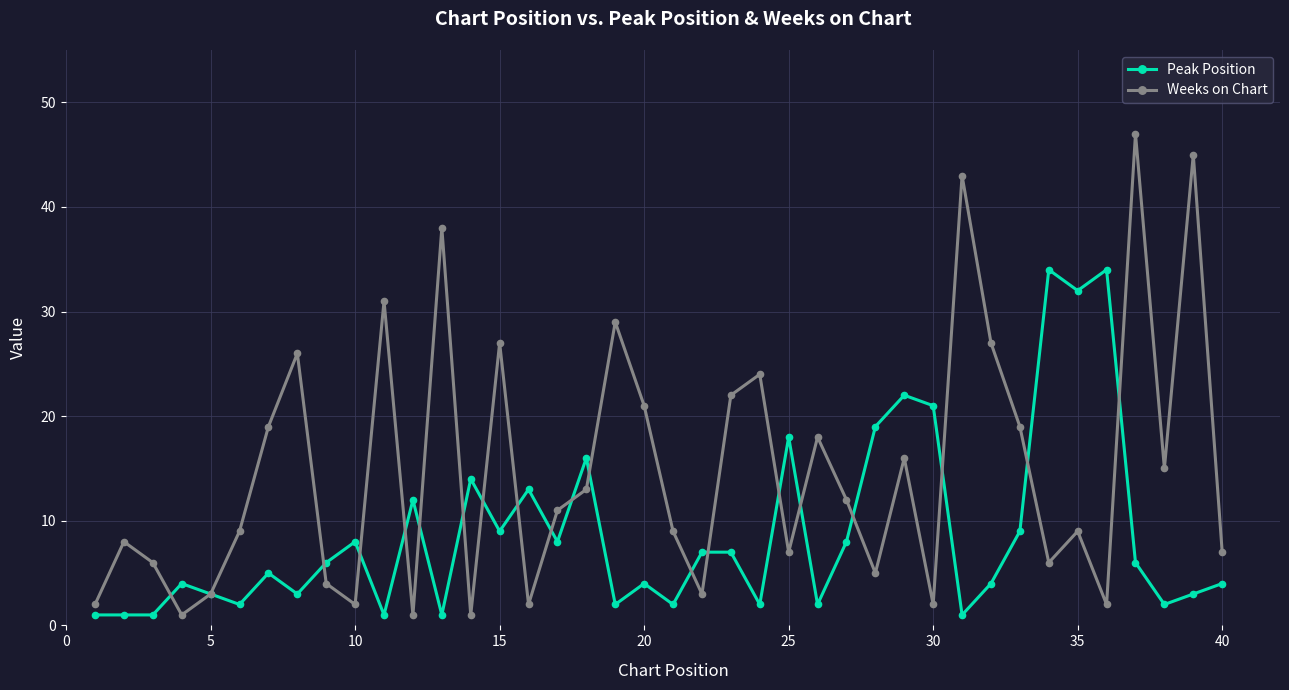

List the series in order of their overall mean, highest first.

Weeks on Chart, Peak Position